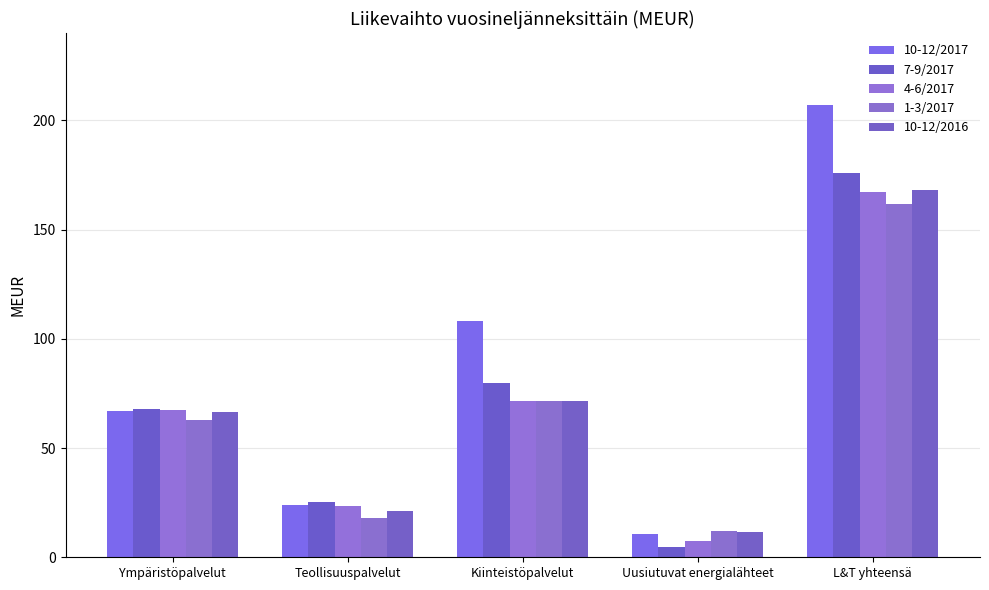

How many groups of bars are there?

5